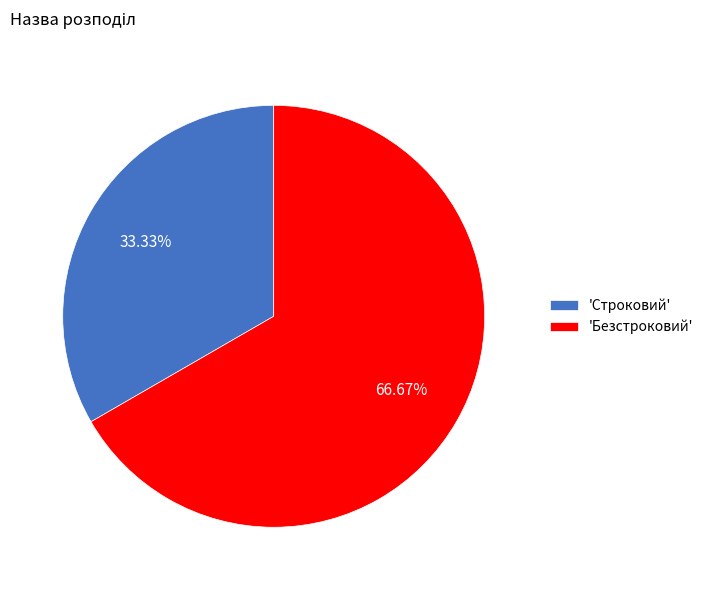

How many segments does this pie chart have?

2